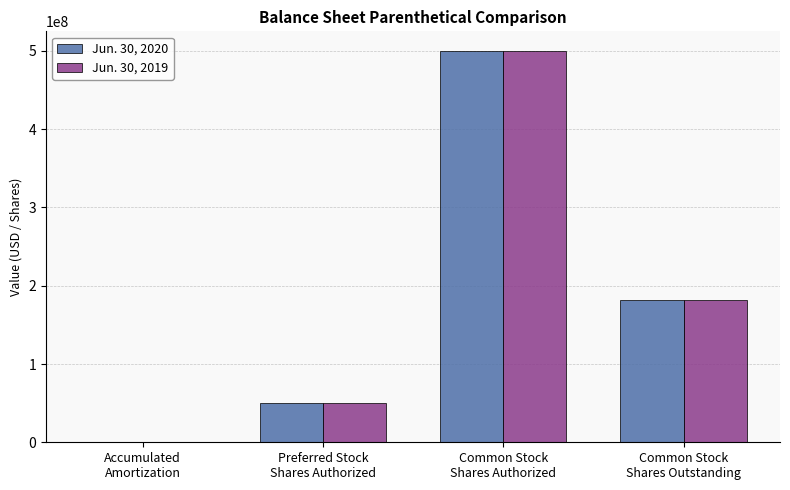

Are the bars grouped side by side (vs. stacked)?

Yes